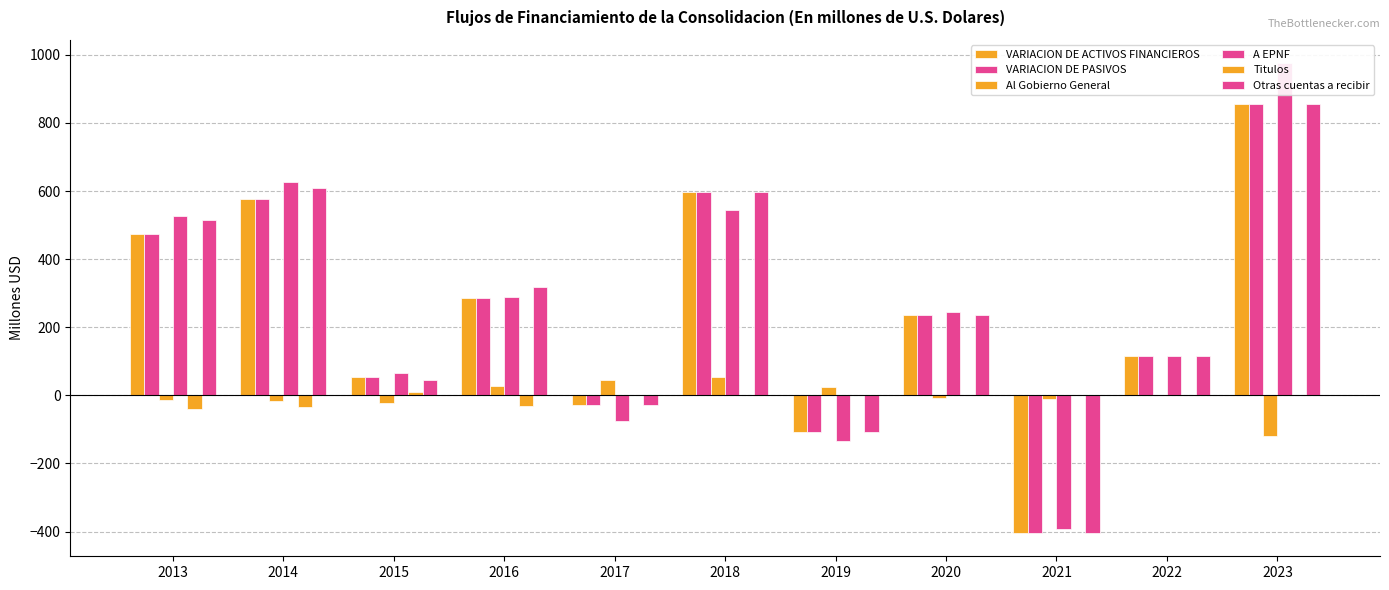

What is the minimum value for Otras cuentas a recibir?

-403.6